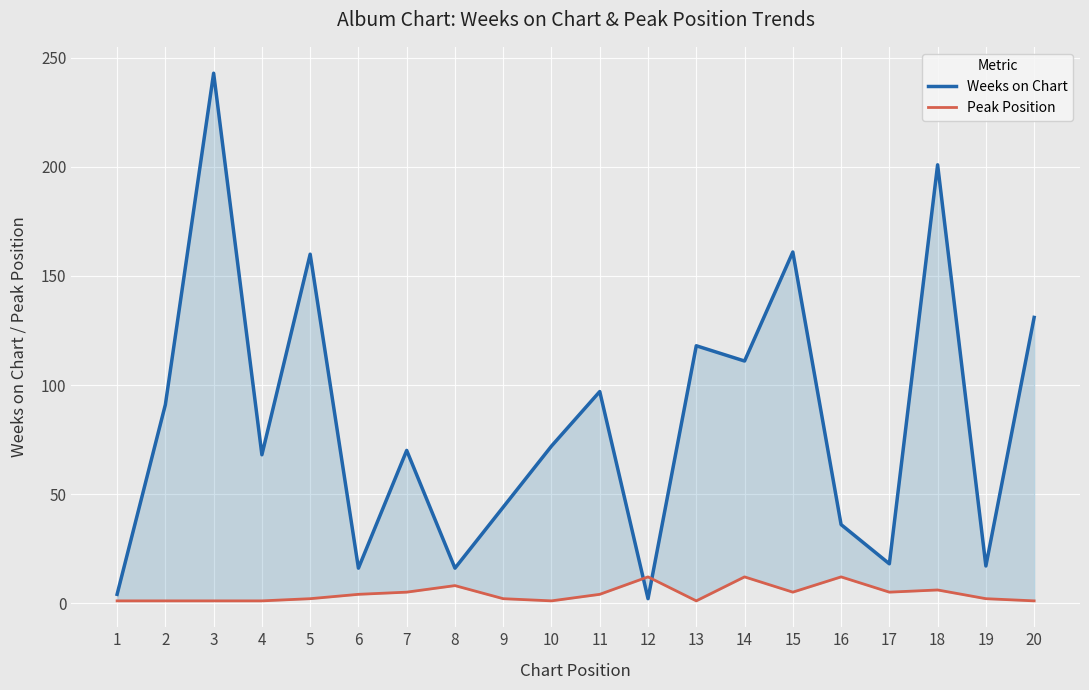

Rank the series by their average value, from highest to lowest.

Weeks on Chart, Peak Position